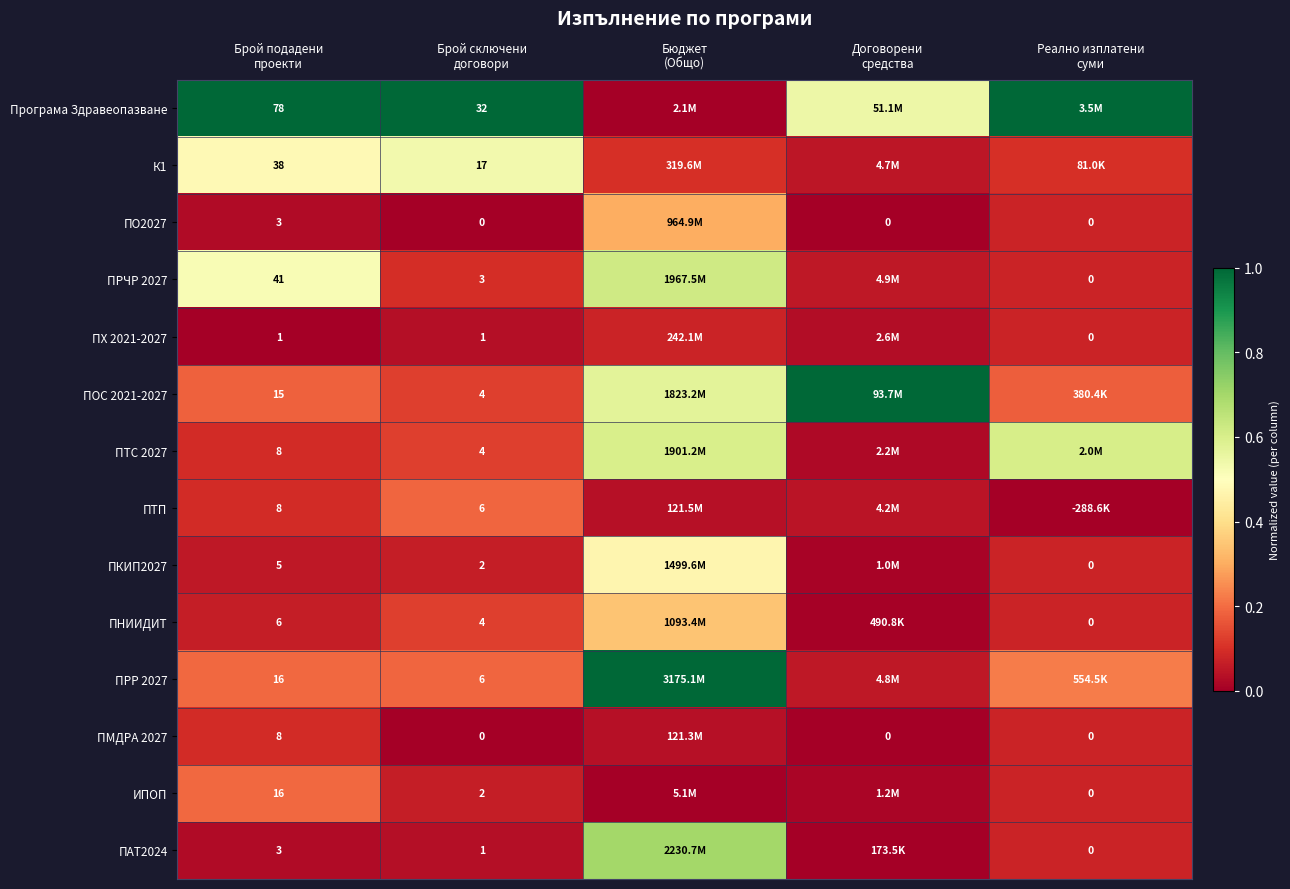

Is it true that ПО2027 equals 0.0 at Брой подадени проекти?

False